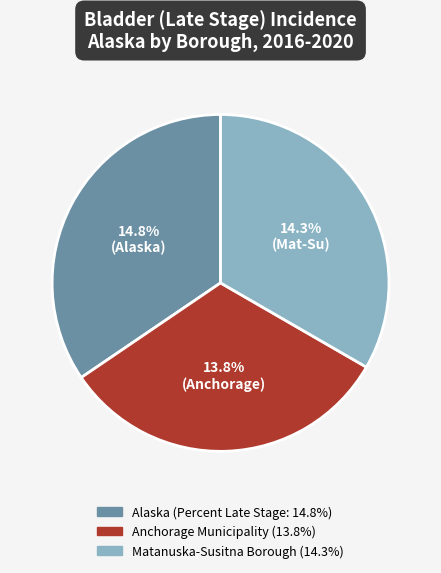

What is the ratio of the value at Alaska to the value at Matanuska-Susitna Borough?

1.0